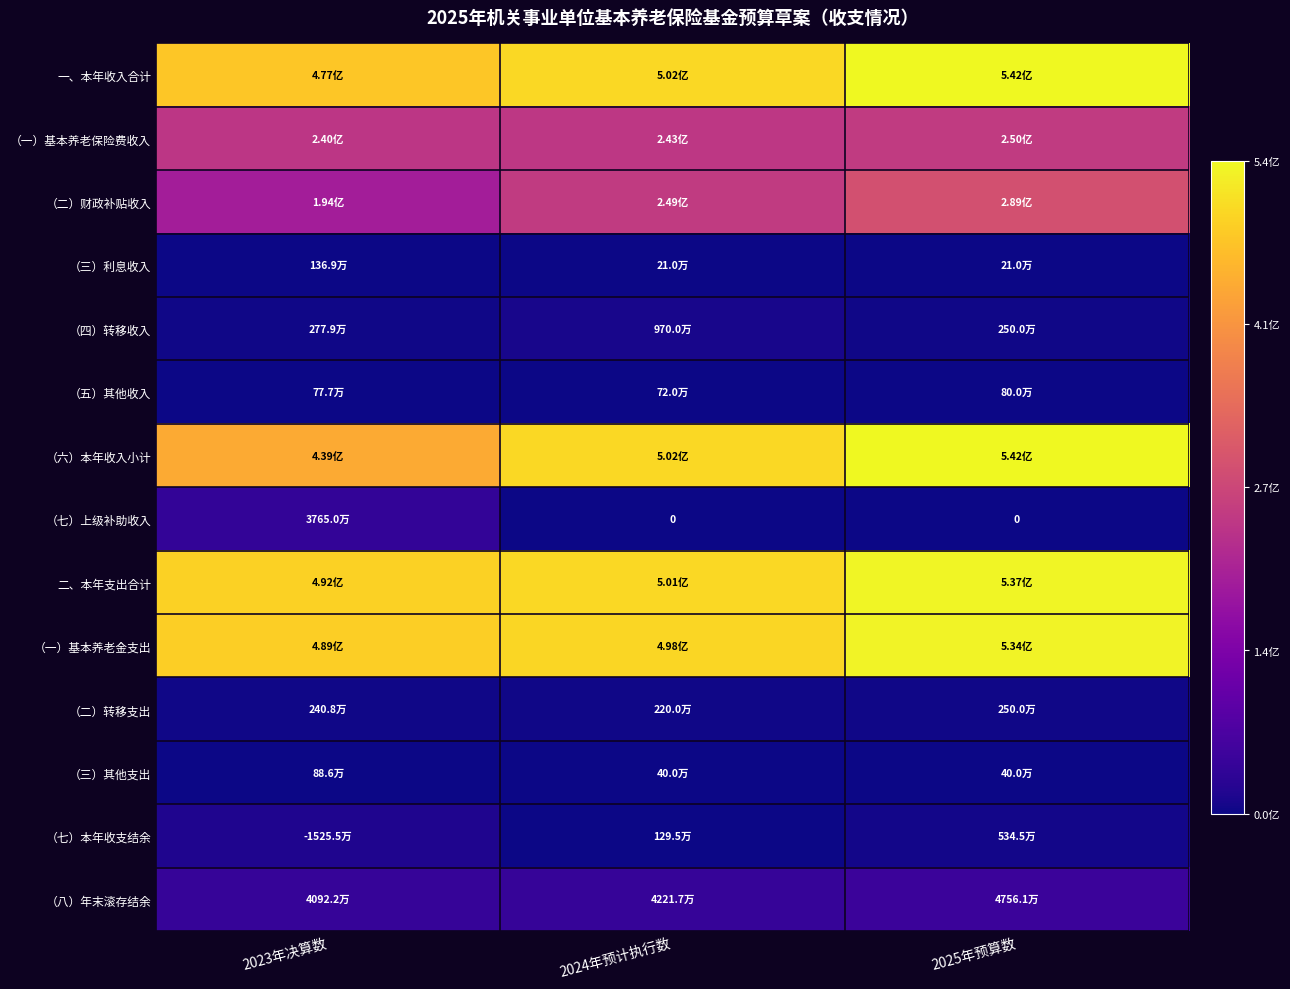

What is the spread (max minus min) of values at 2025年预算数?

542322215.6